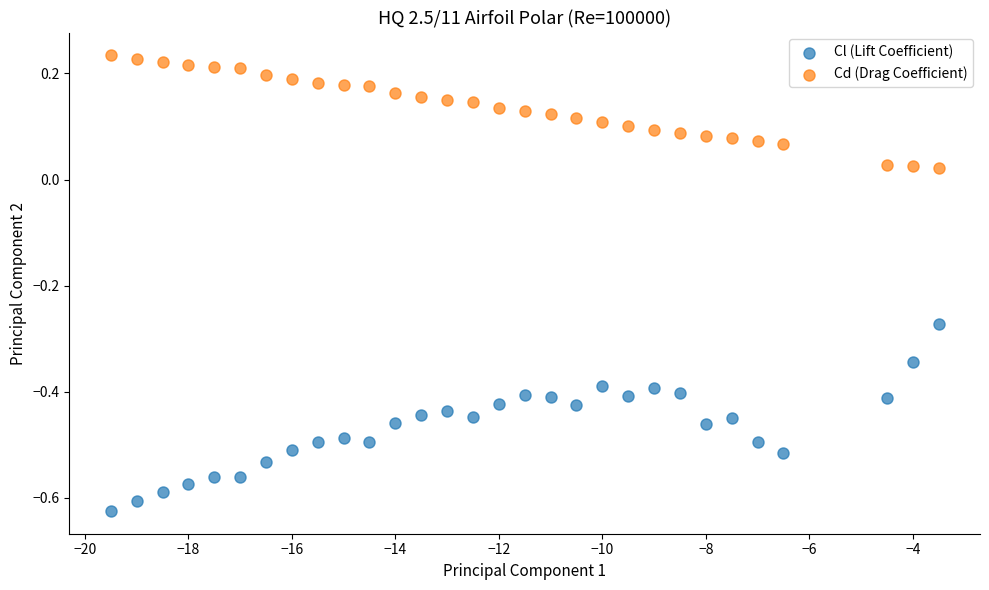

Which series has the widest spread of Y values?

Cl (Lift Coefficient)